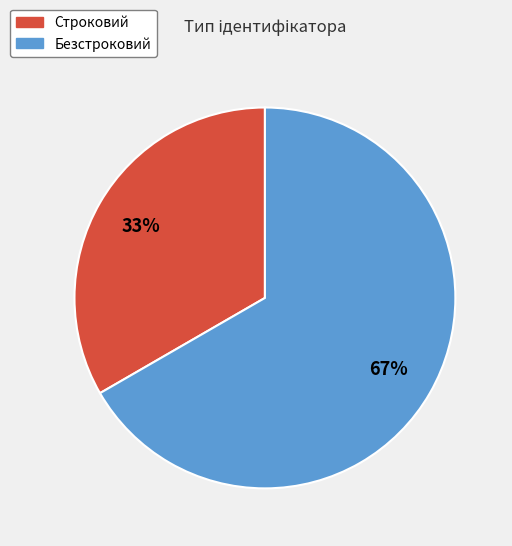

Between Строковий and Безстроковий, which is larger?

Безстроковий